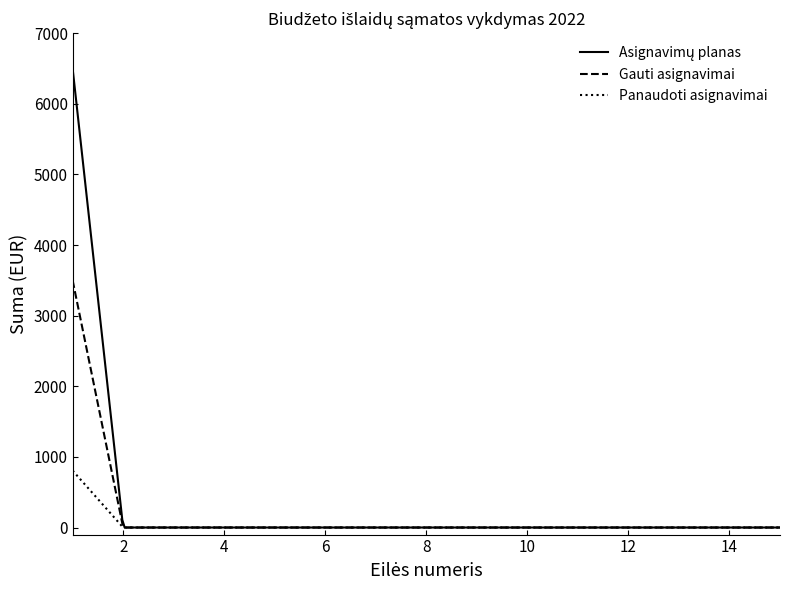

What is the maximum value shown in the chart?

6500.0